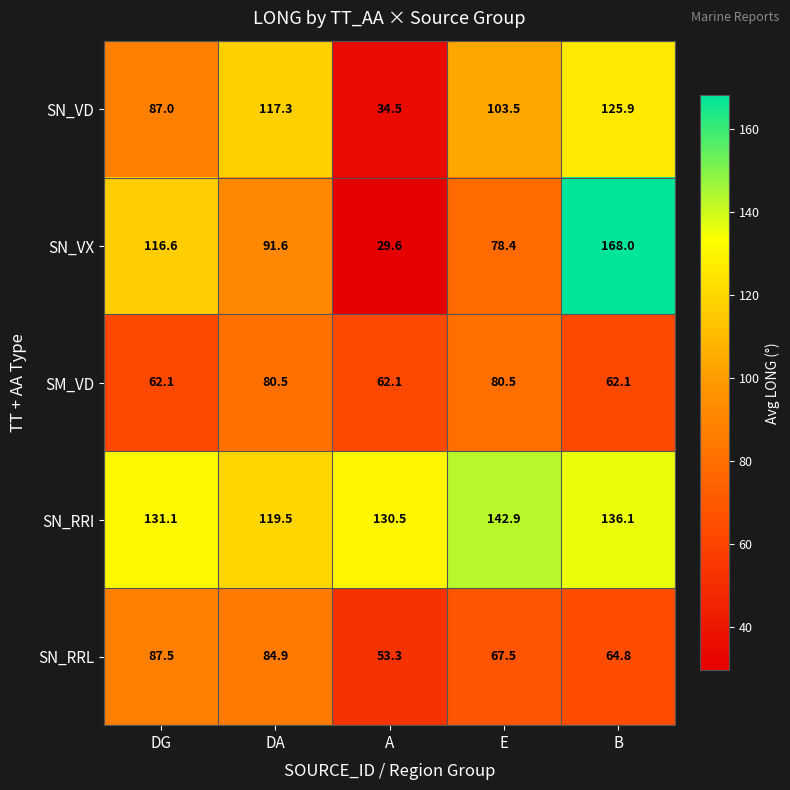

Is it true that SM_VD equals 142.6 at DA?

False